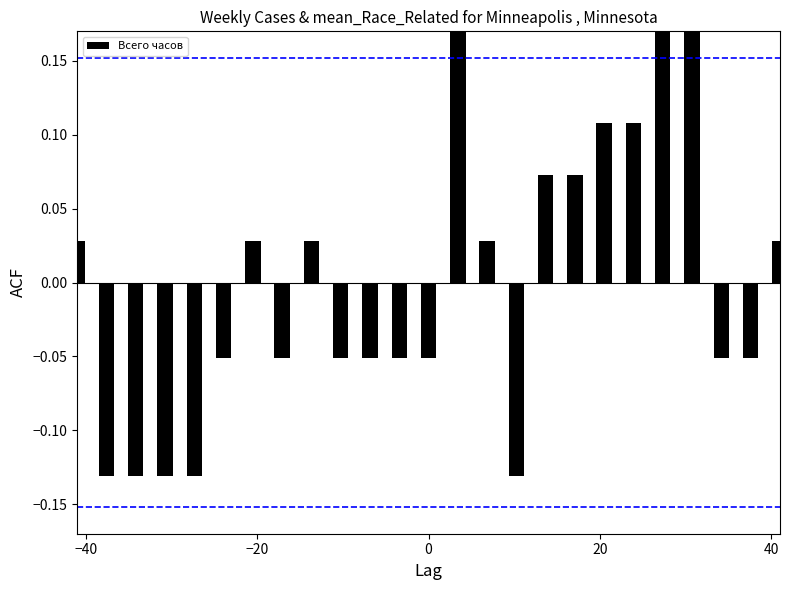

What is the difference between the maximum and minimum values?

0.3